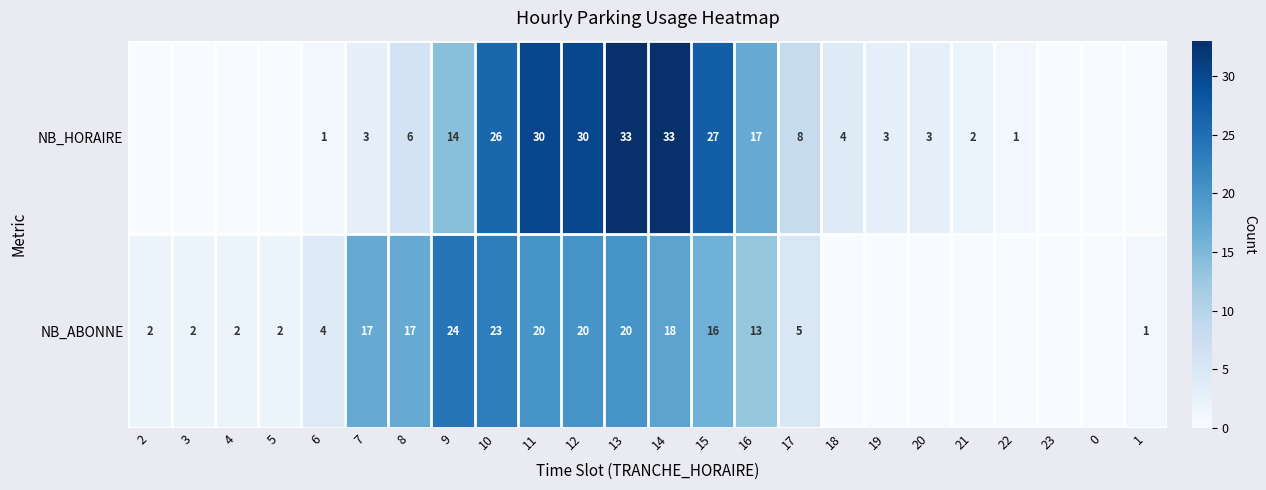

Between 10 and 11, which is larger?

11